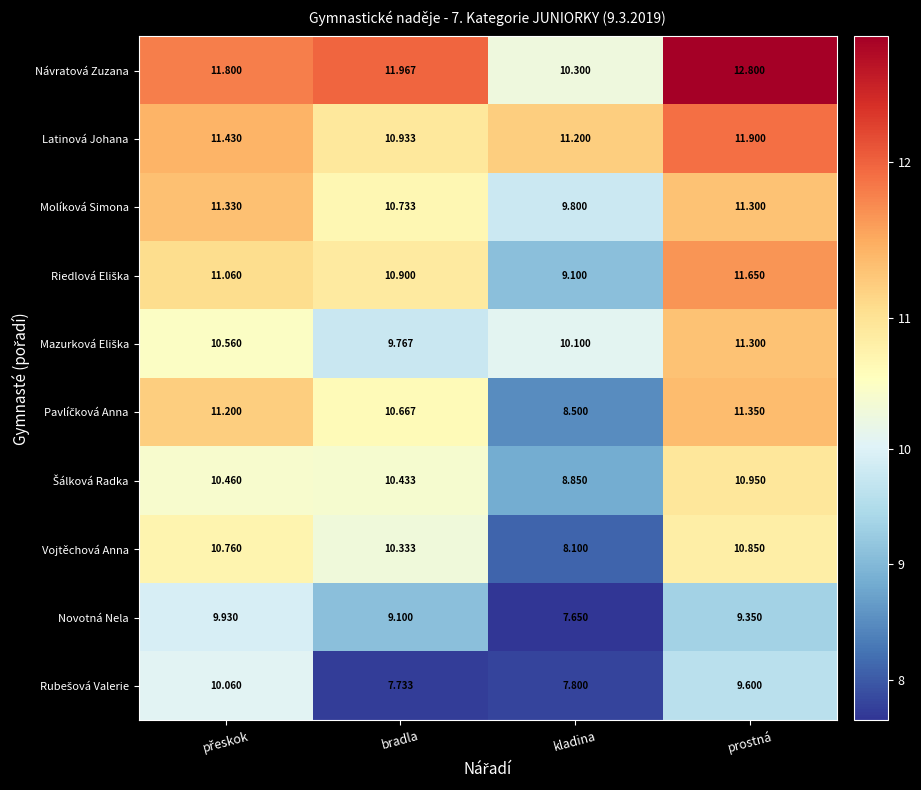

Which series has the largest total across all categories?

Návratová Zuzana